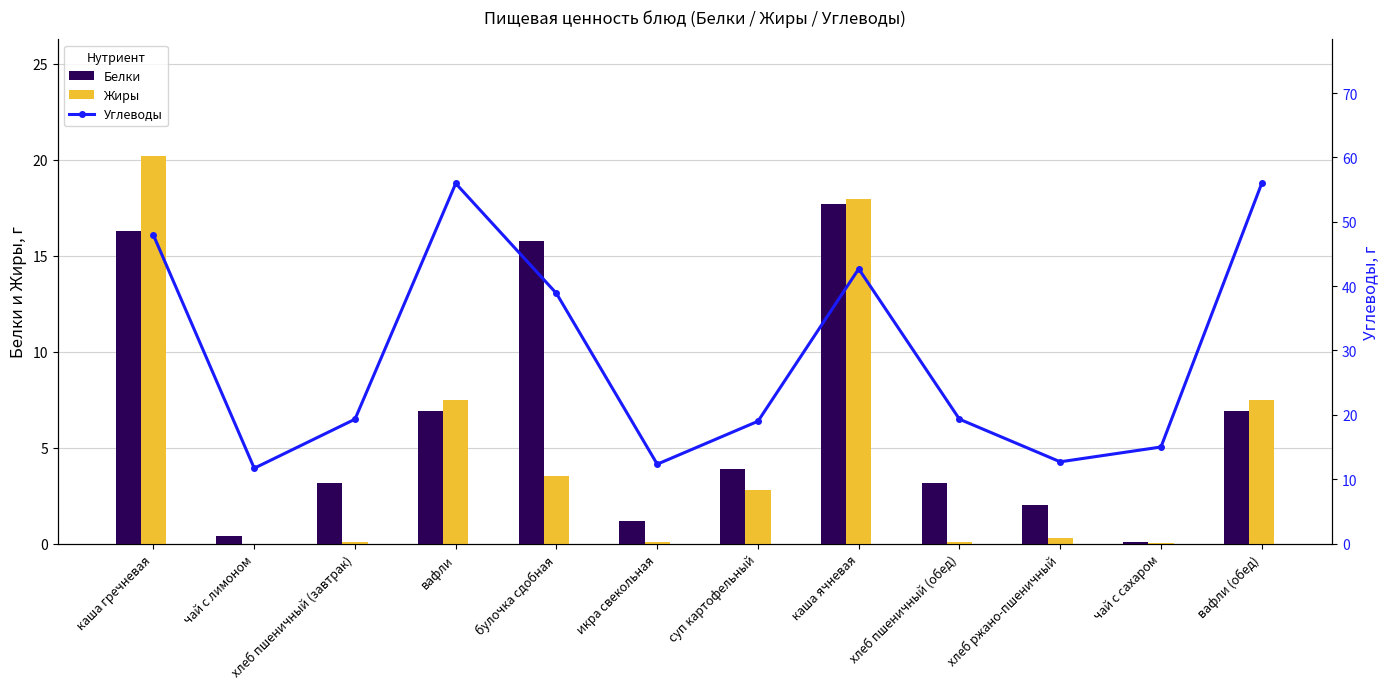

What is the label of the 11th bar from the right?

чай с лимоном